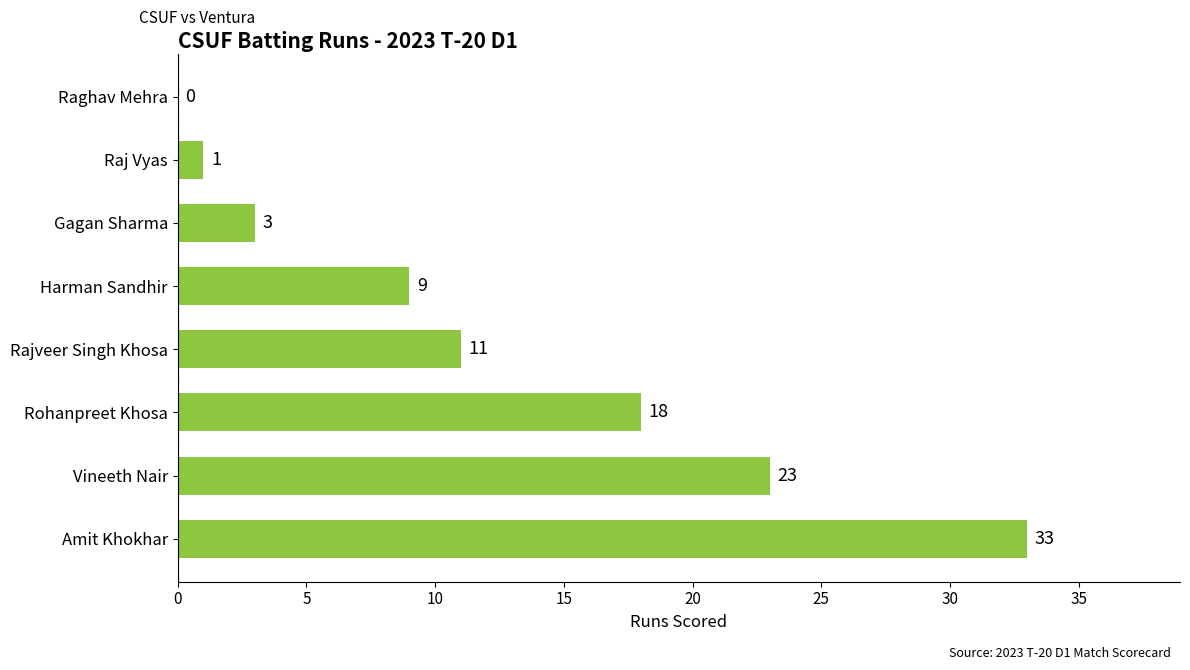

The value at Raj Vyas is 1. True or false?

True